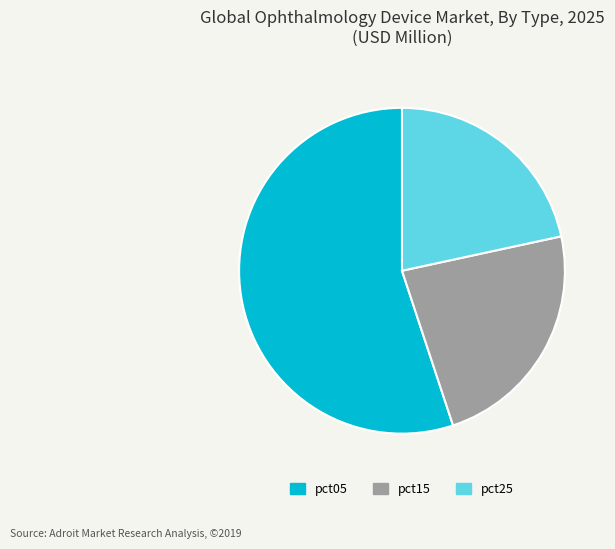

True or false: pct25 accounts for 32% of the total.

False